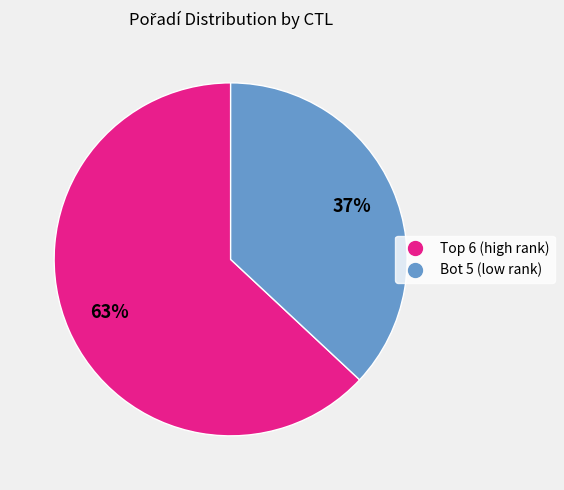

To the nearest percent, what is the average slice percentage?

50%